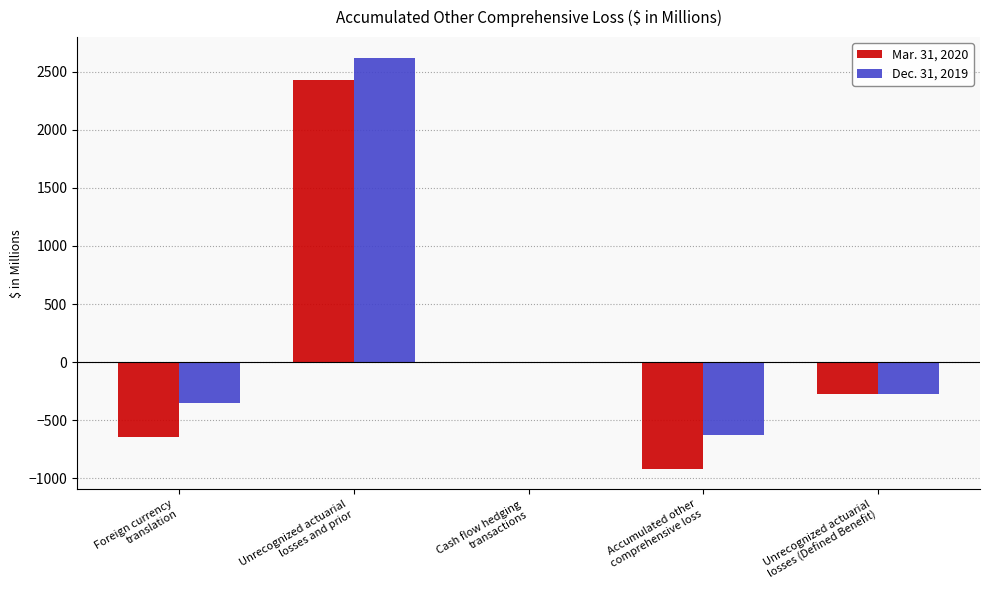

What is the sum of all Mar. 31, 2020 values?

592.0